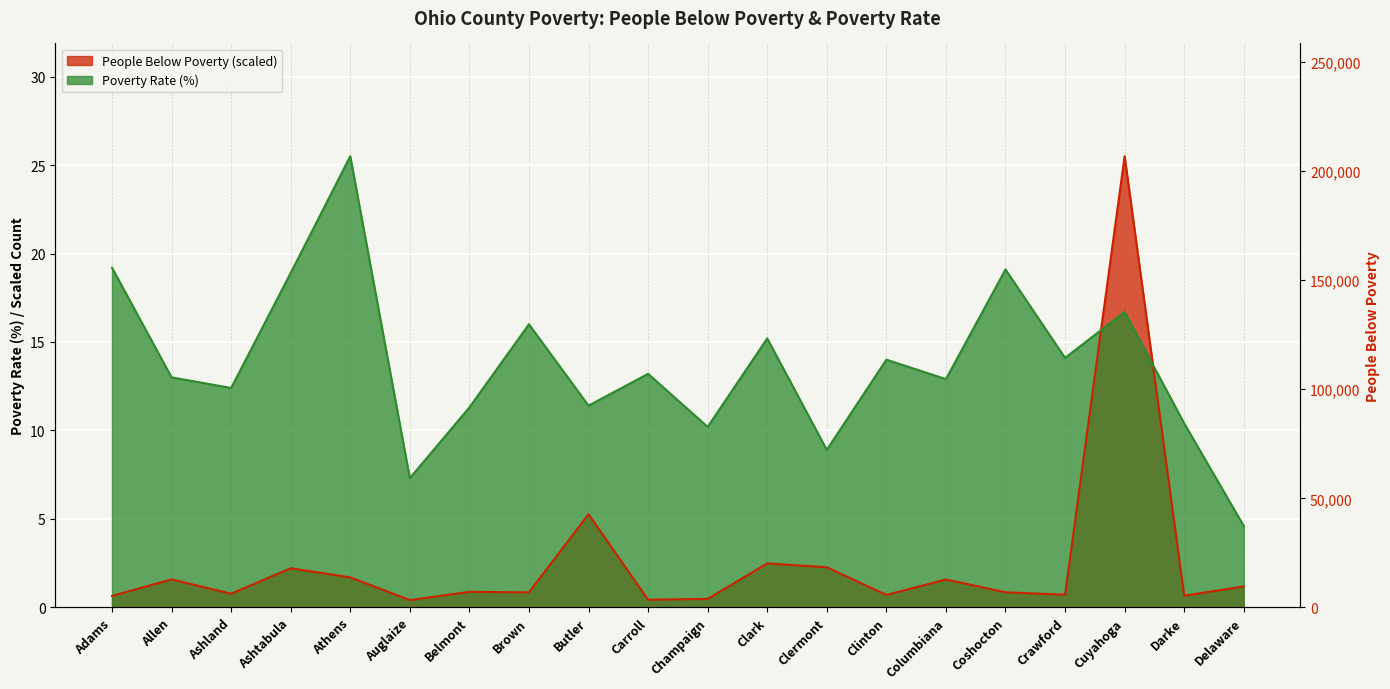

What position from the right is Clermont?

8